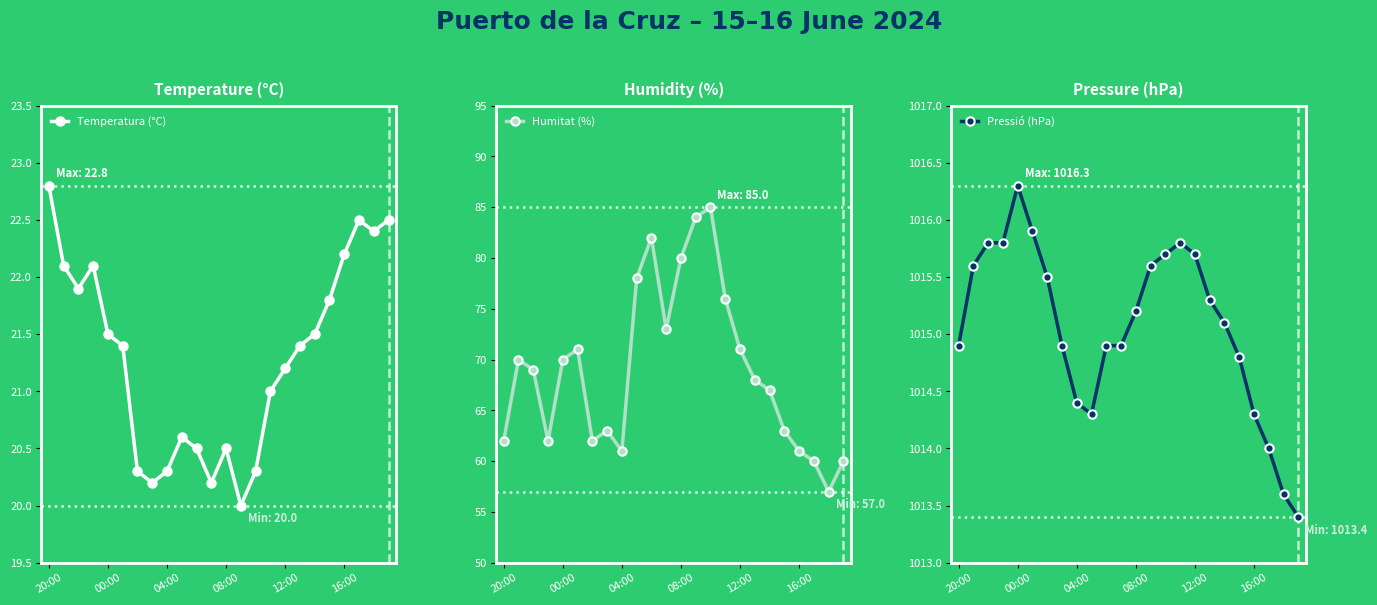

What is the minimum value for Temperatura (°C)?

20.0